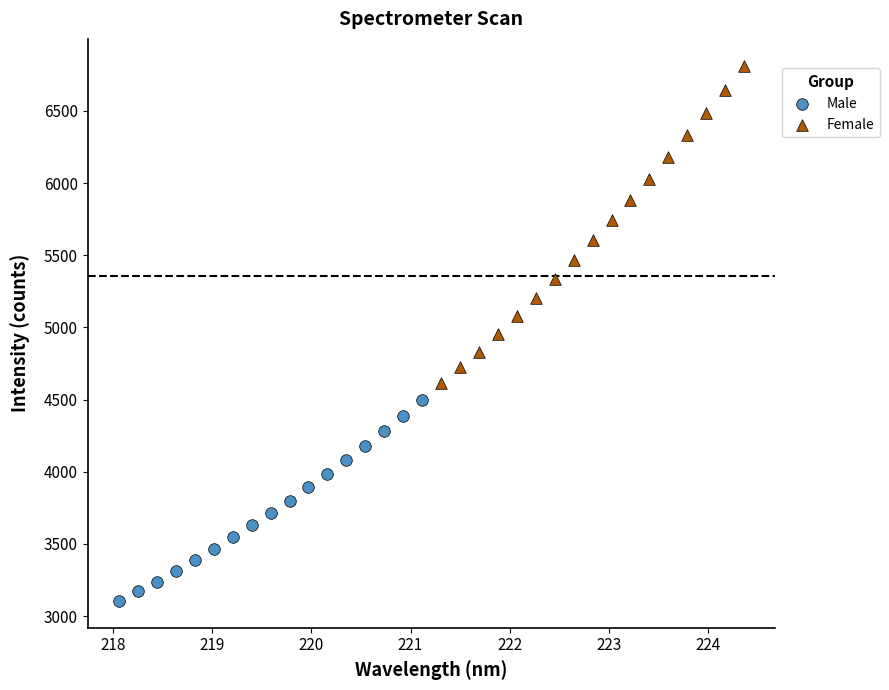

Which series contains the lowest Y value?

Male